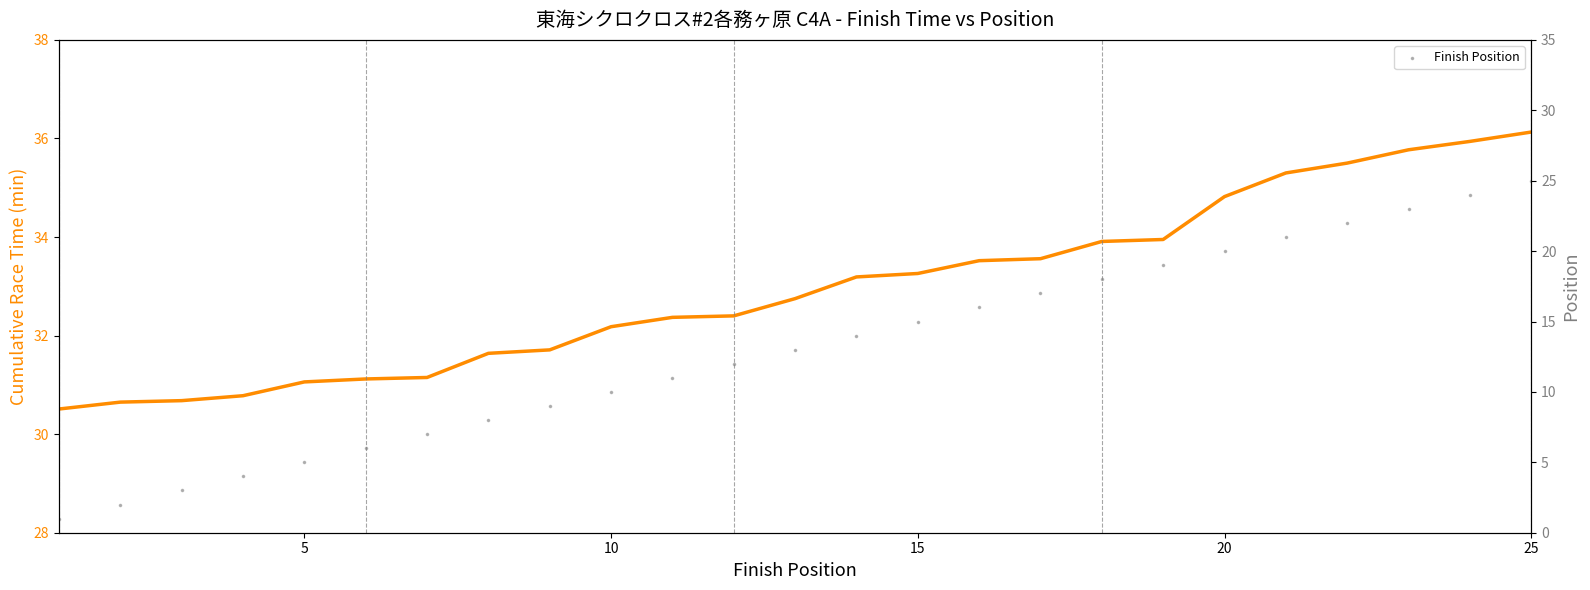

Is the value of Cumulative Race Time (min) at 0 greater than the value of Finish Position at 6?

Yes